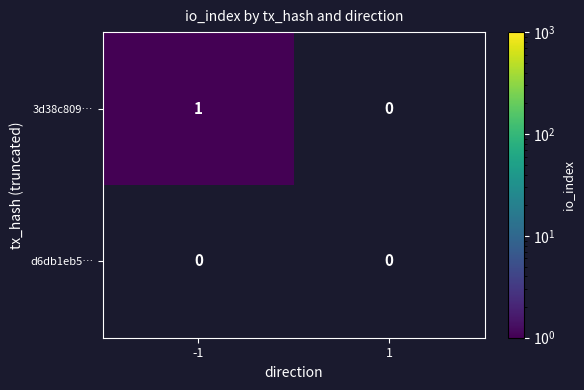

Which series has the largest total across all categories?

3d38c809…